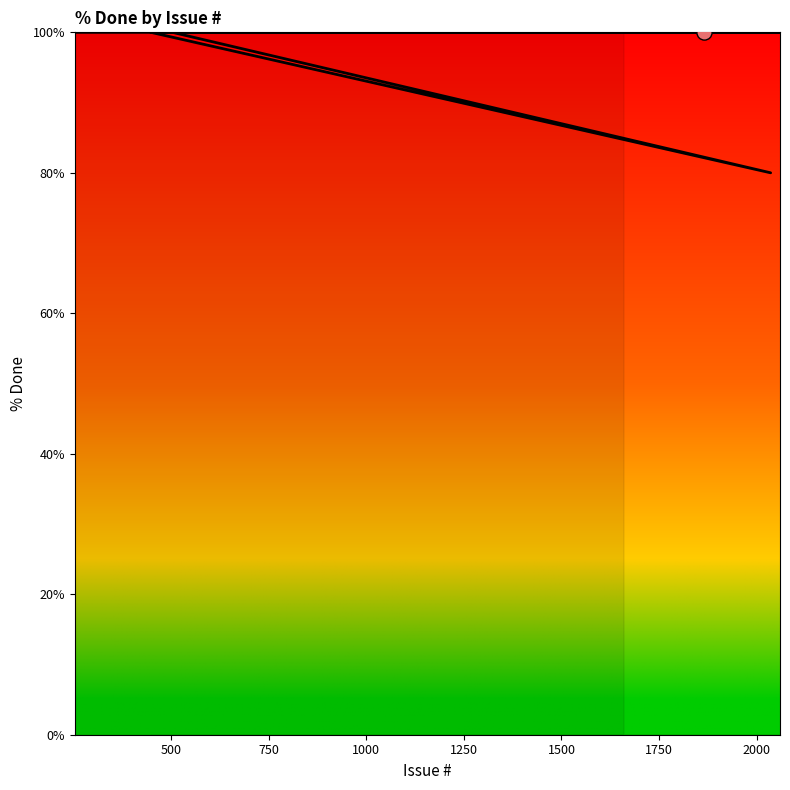

What is the ratio of the value at 750 to the value at 2000?

1.2